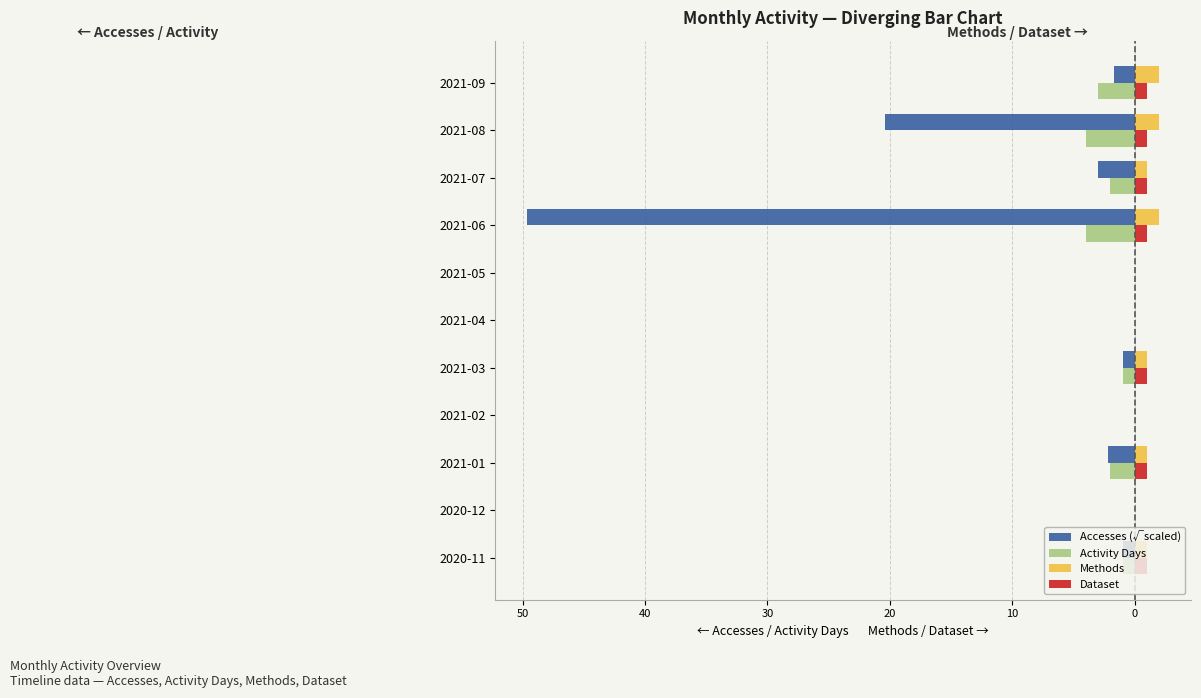

Reading left to right, list all the values displayed in this chart.

Accesses (√scaled): -1.0	0.0	-2.2	0.0	-1.0	0.0	0.0	-49.6	-3.0	-20.4	-1.7
Activity Days: -1.0	0.0	-2.0	0.0	-1.0	0.0	0.0	-4.0	-2.0	-4.0	-3.0
Methods: 1.0	0.0	1.0	0.0	1.0	0.0	0.0	2.0	1.0	2.0	2.0
Dataset: 1.0	0.0	1.0	0.0	1.0	0.0	0.0	1.0	1.0	1.0	1.0